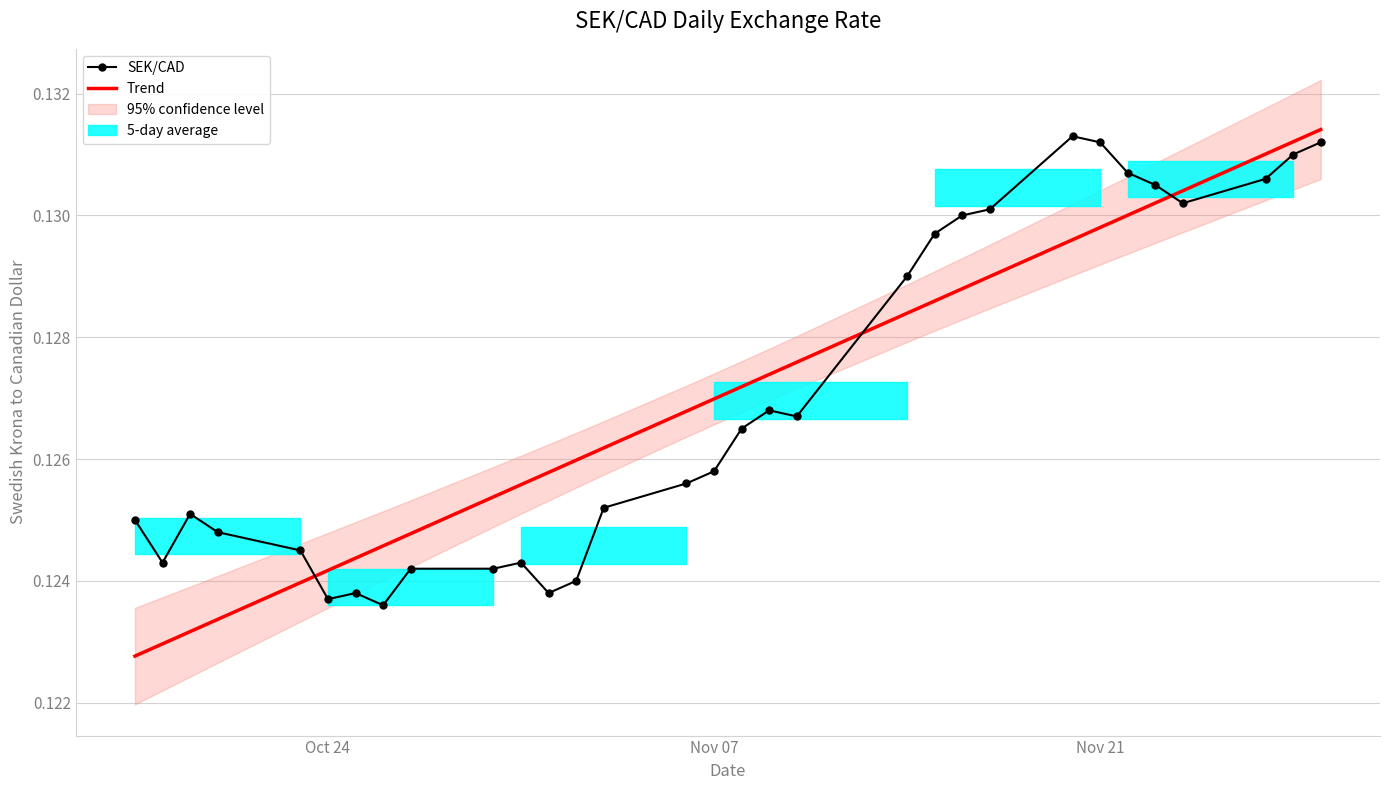

Is it true that Trend equals 0.0 at Oct 24?

False